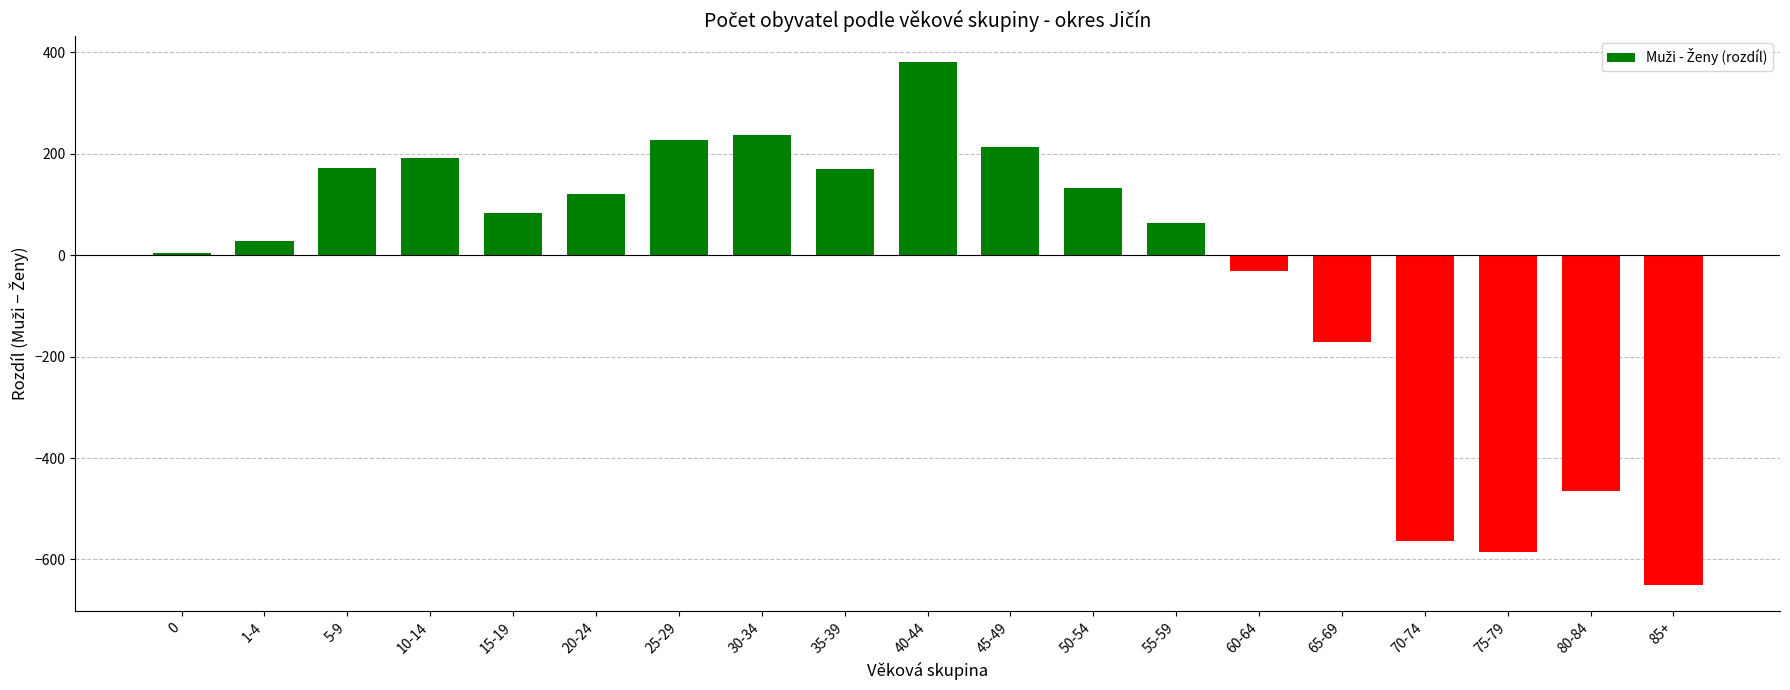

Which category has the lowest value across all series?

85+